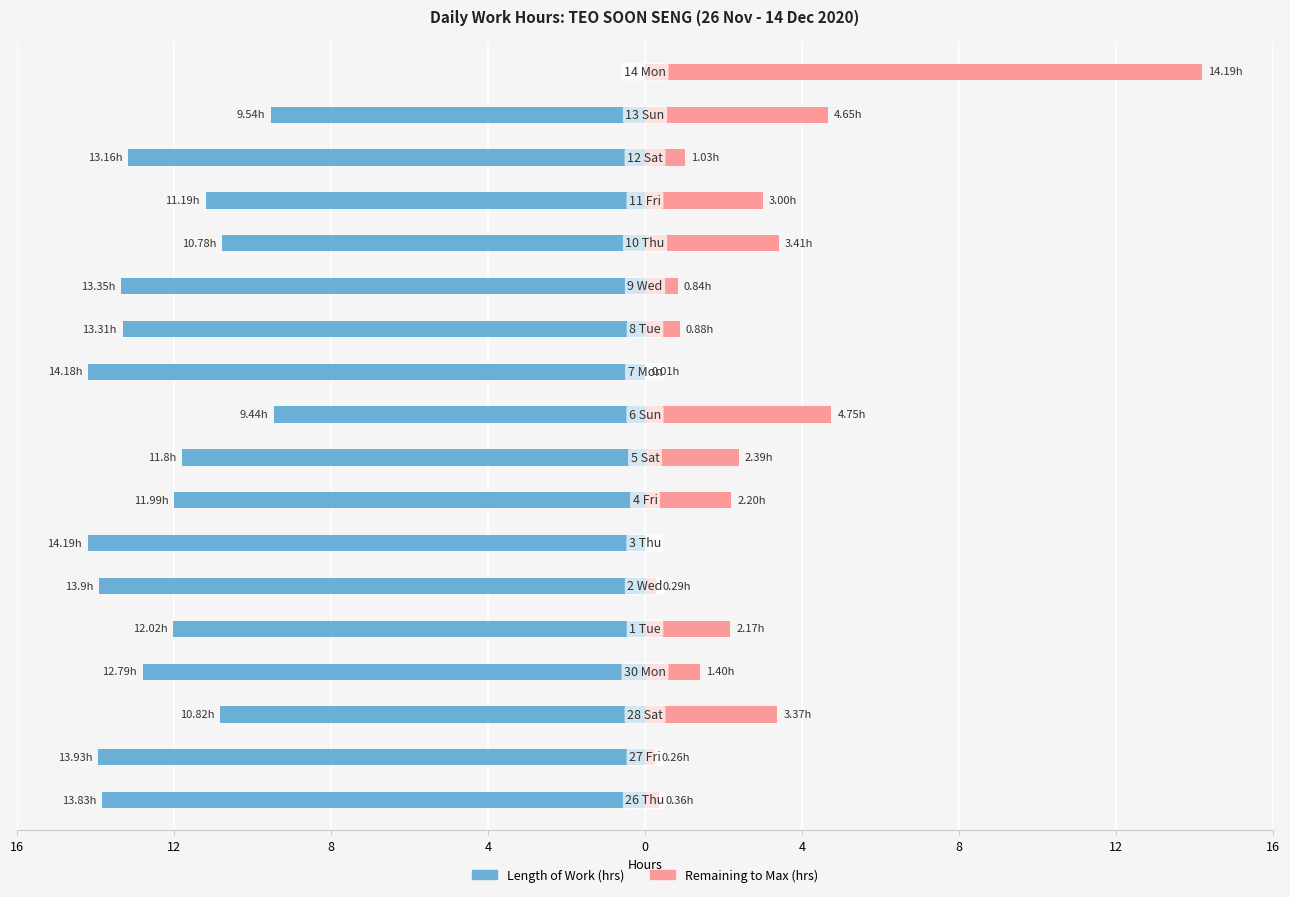

What are all the series names shown in the legend?

Length of Work (hrs), Remaining to Max (hrs)